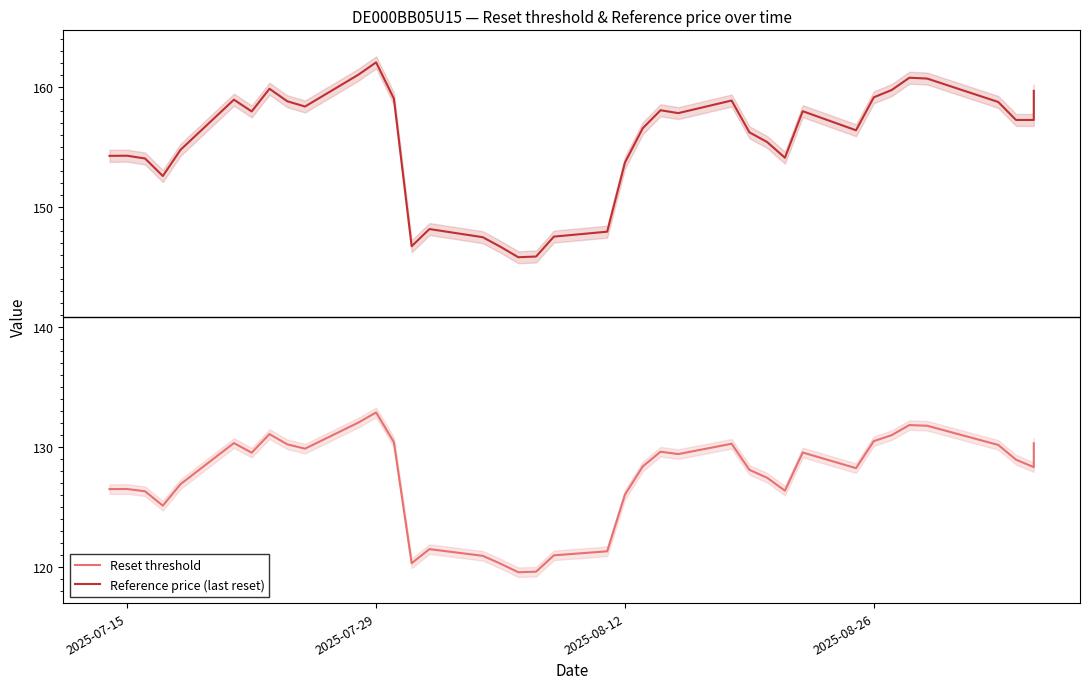

True or false: Reference price (last reset) has more than 2 interior local peaks.

True